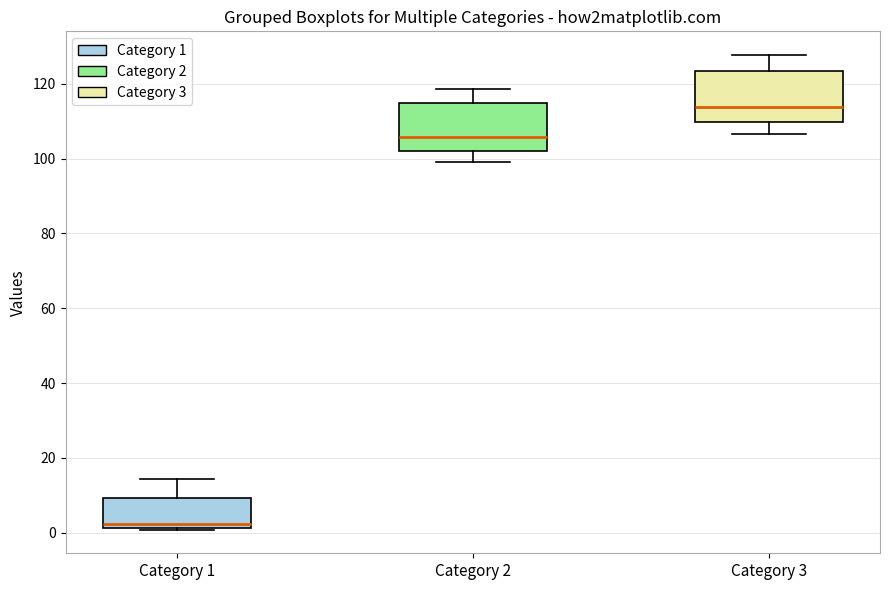

Which box's median line is the lowest?

Category 1